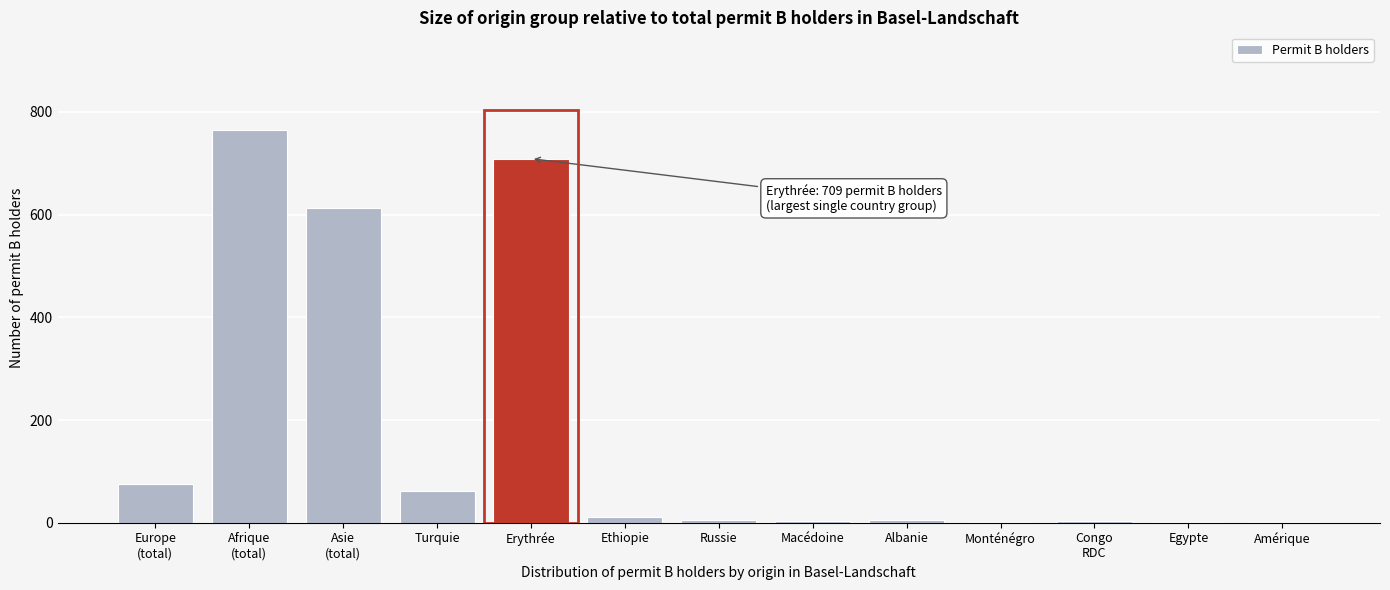

Between Russie and Erythrée, which is larger?

Erythrée